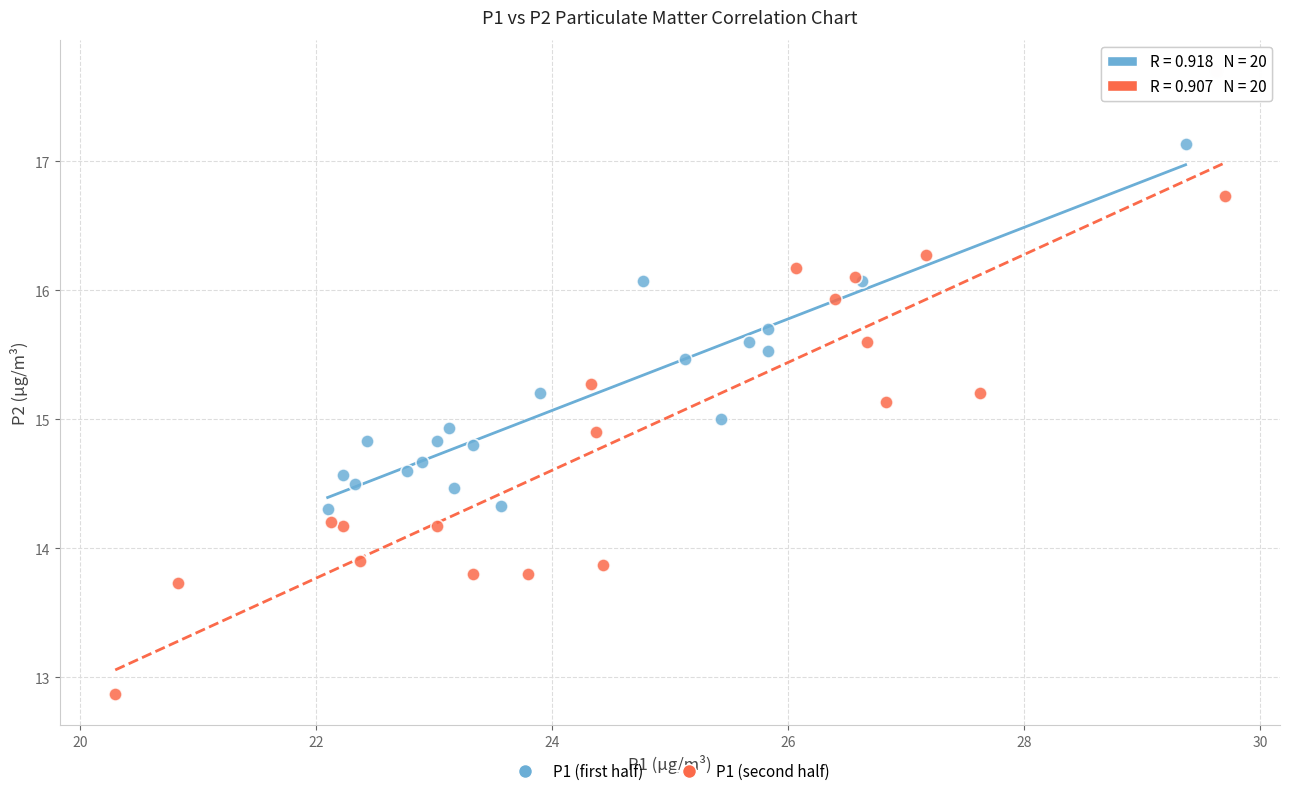

Which series reaches the minimum Y coordinate?

P1 (second half)